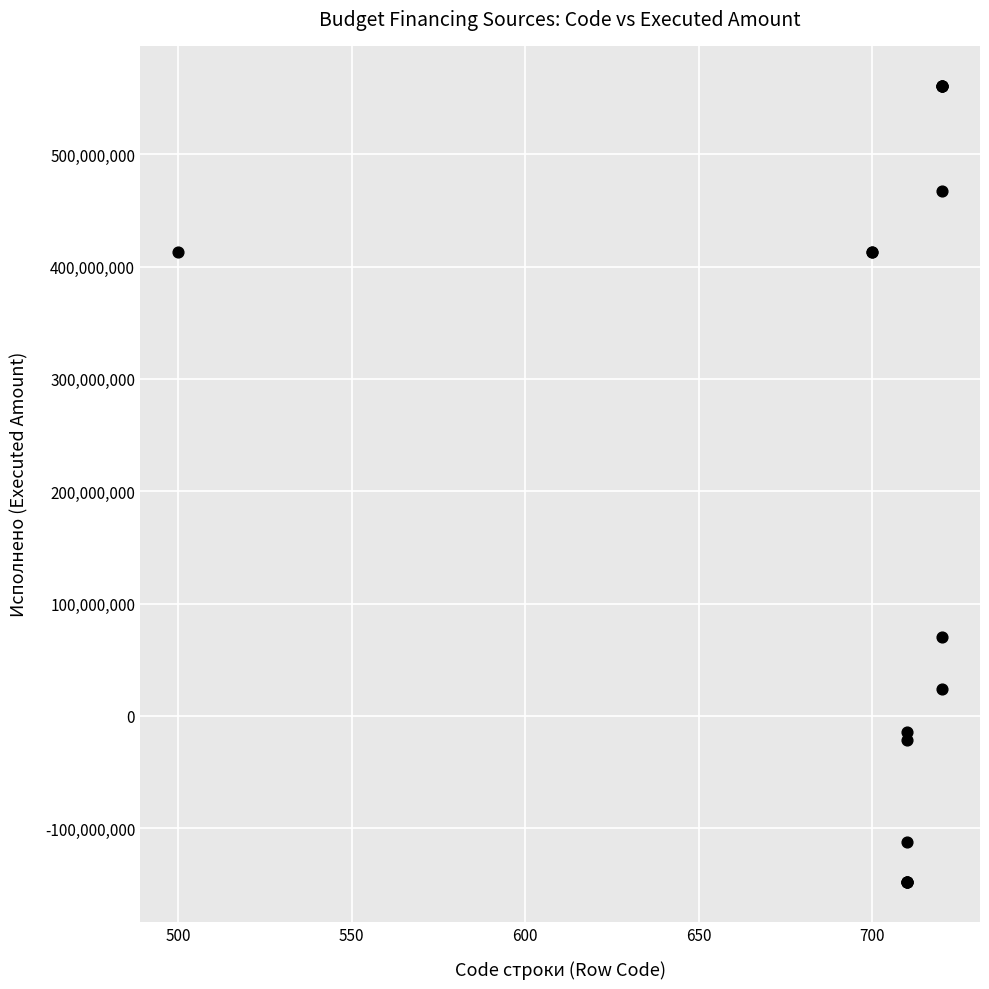

What Y value in the scatter plot is closest to 206625758?

70028842.5